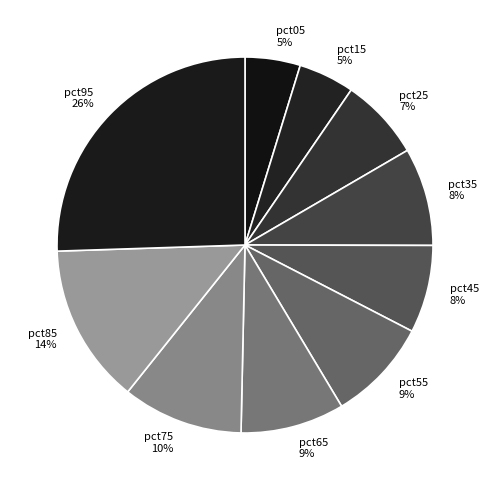

Is it true that pct75 is 2% of the pie?

False